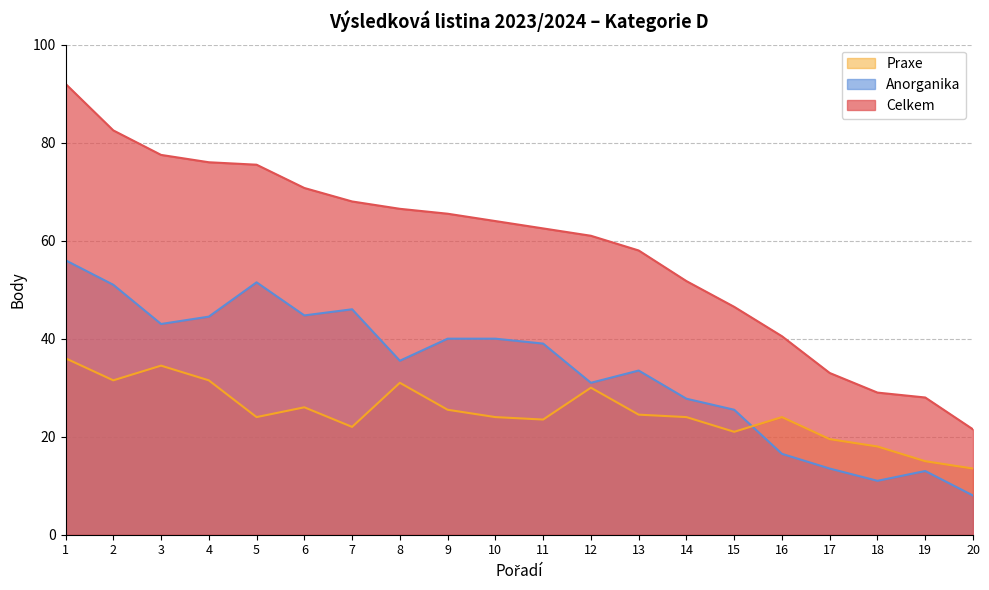

Reading left to right, what are all the values shown in this chart?

Celkem: 1=92.0	2=82.5	3=77.5	4=76.0	5=75.5	6=70.8	7=68.0	8=66.5	9=65.5	10=64.0	11=62.5	12=61.0	13=58.0	14=51.8	15=46.5	16=40.5	17=33.0	18=29.0	19=28.0	20=21.5
Anorganika: 1=56.0	2=51.0	3=43.0	4=44.5	5=51.5	6=44.8	7=46.0	8=35.5	9=40.0	10=40.0	11=39.0	12=31.0	13=33.5	14=27.8	15=25.5	16=16.5	17=13.5	18=11.0	19=13.0	20=8.0
Praxe: 1=36.0	2=31.5	3=34.5	4=31.5	5=24.0	6=26.0	7=22.0	8=31.0	9=25.5	10=24.0	11=23.5	12=30.0	13=24.5	14=24.0	15=21.0	16=24.0	17=19.5	18=18.0	19=15.0	20=13.5